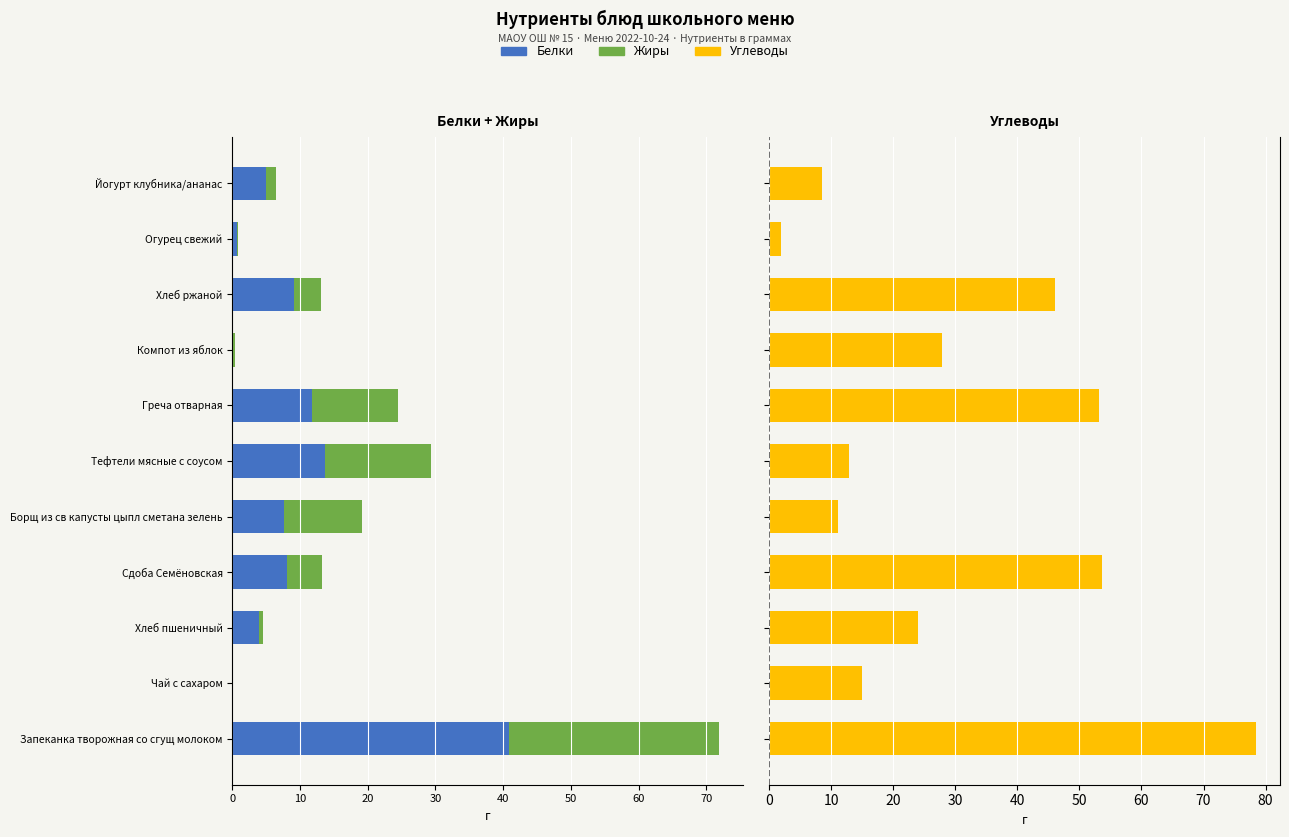

What is the difference between the Углеводы values at 10 and 80?

50.5